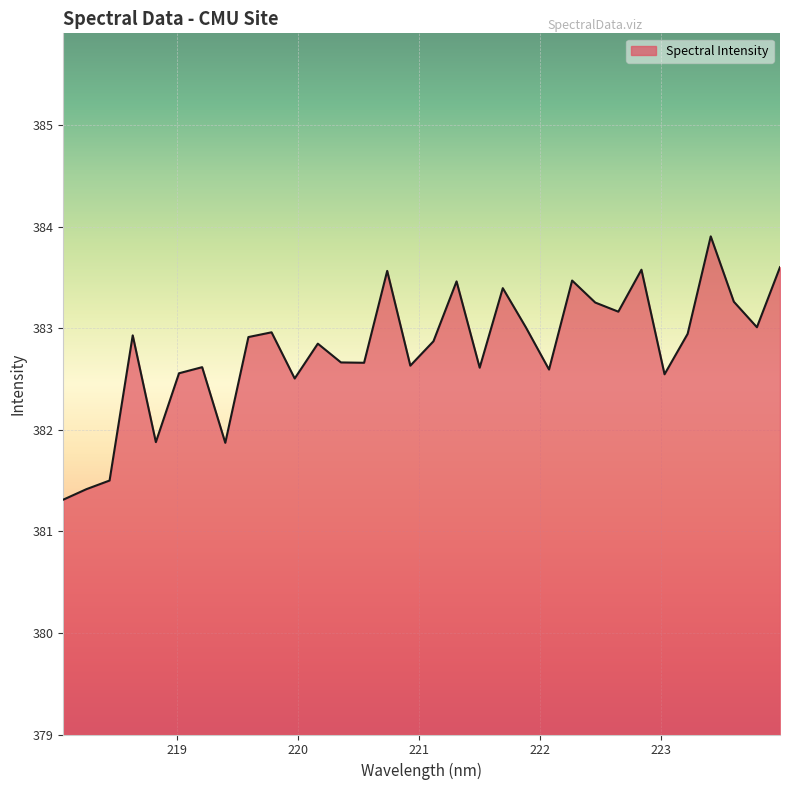

What is the greatest value displayed?

383.9